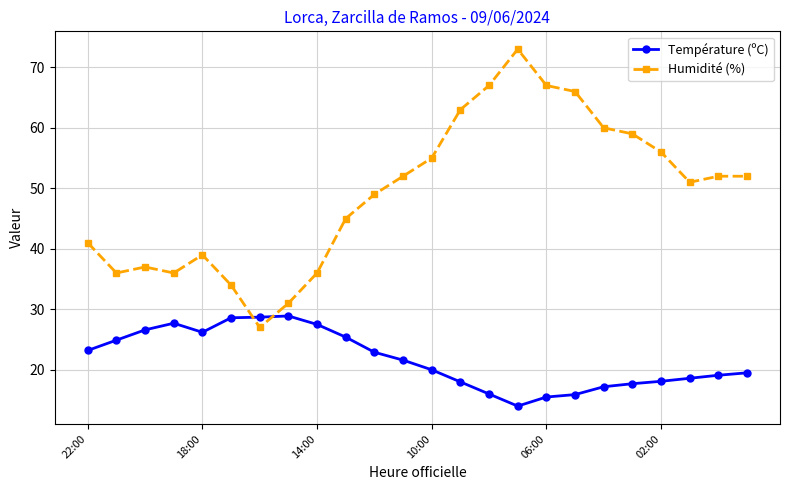

List the series in order of their peak value, lowest first.

Température (ºC), Humidité (%)